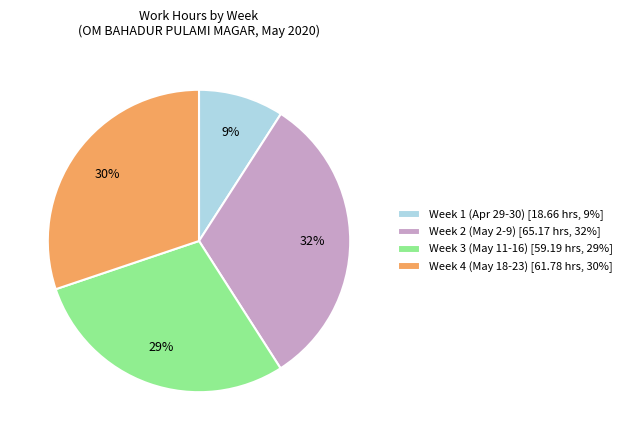

Which slice is the largest?

Week 2 (May 2-9) [65.17 hrs, 32%]